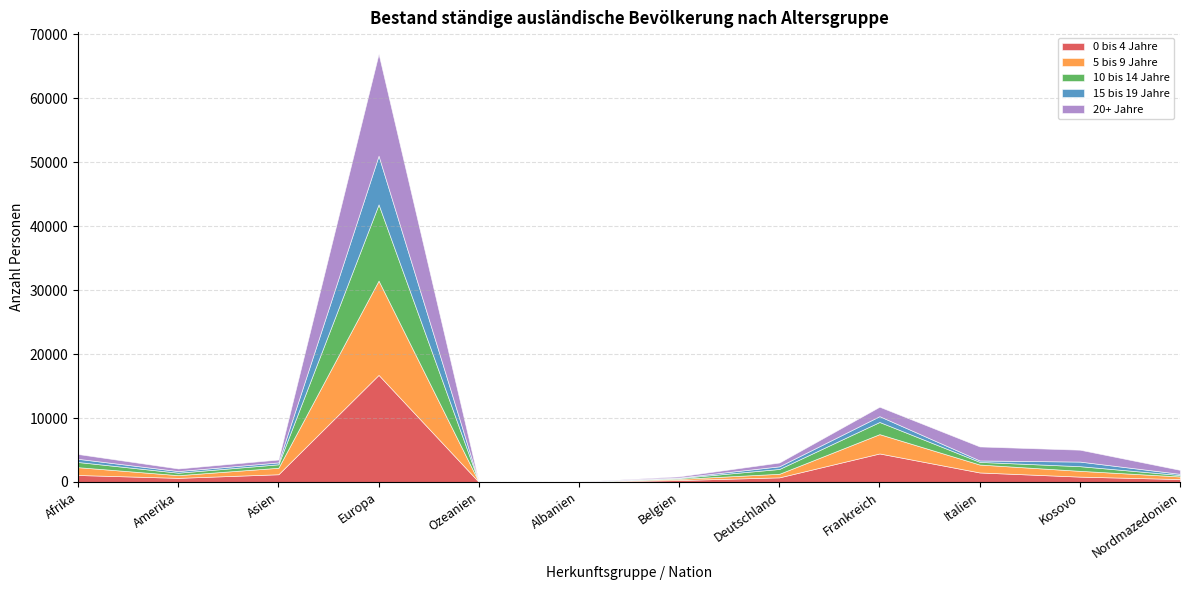

Between Afrika and Italien, which is larger?

Italien